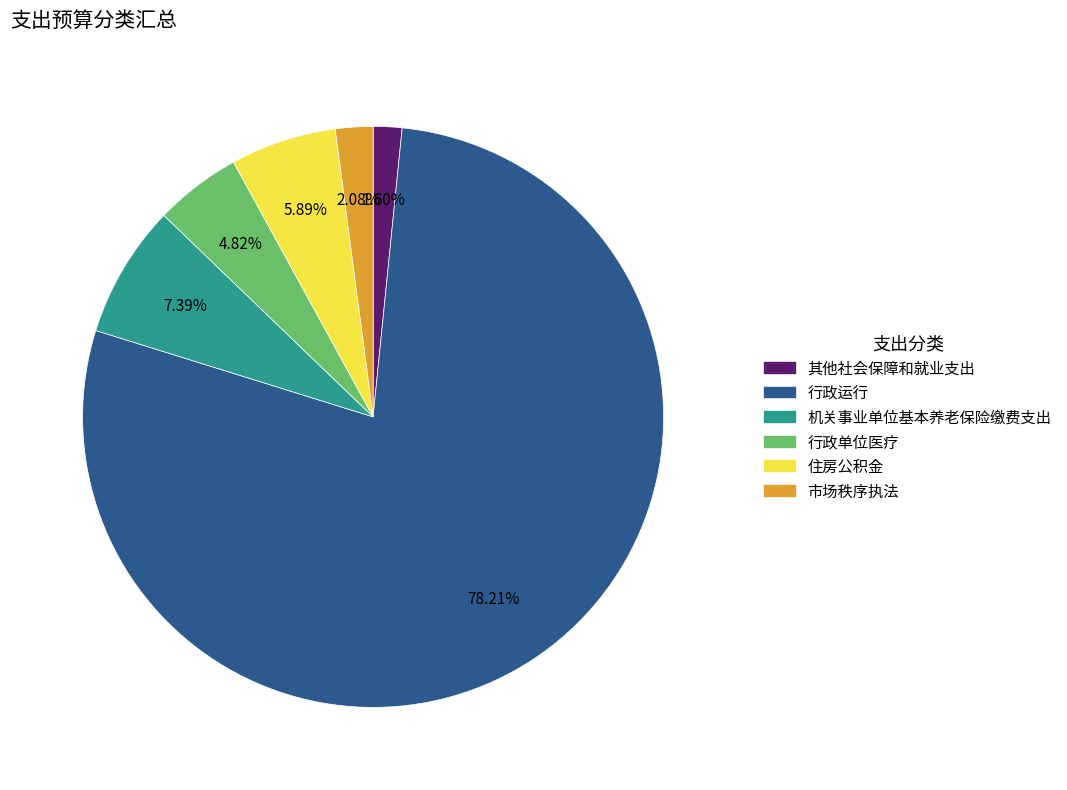

Approximately how many times larger is the value at 行政运行 compared to 行政单位医疗?

16.2